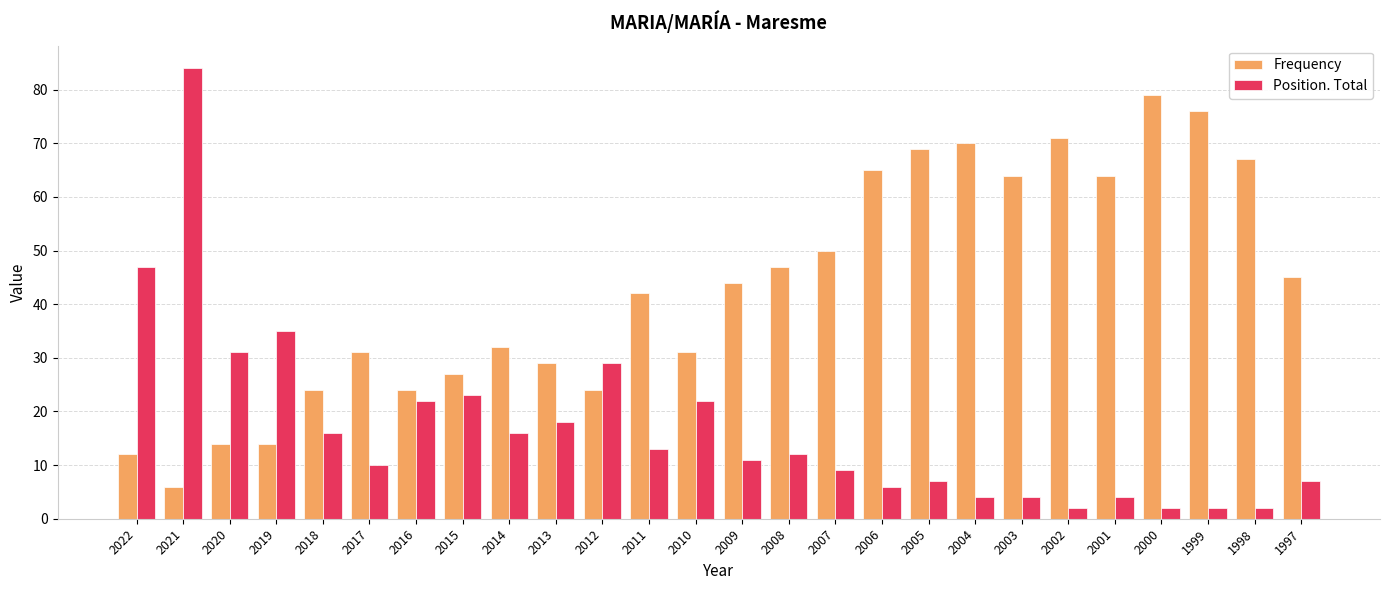

How many data points does each series have?

26